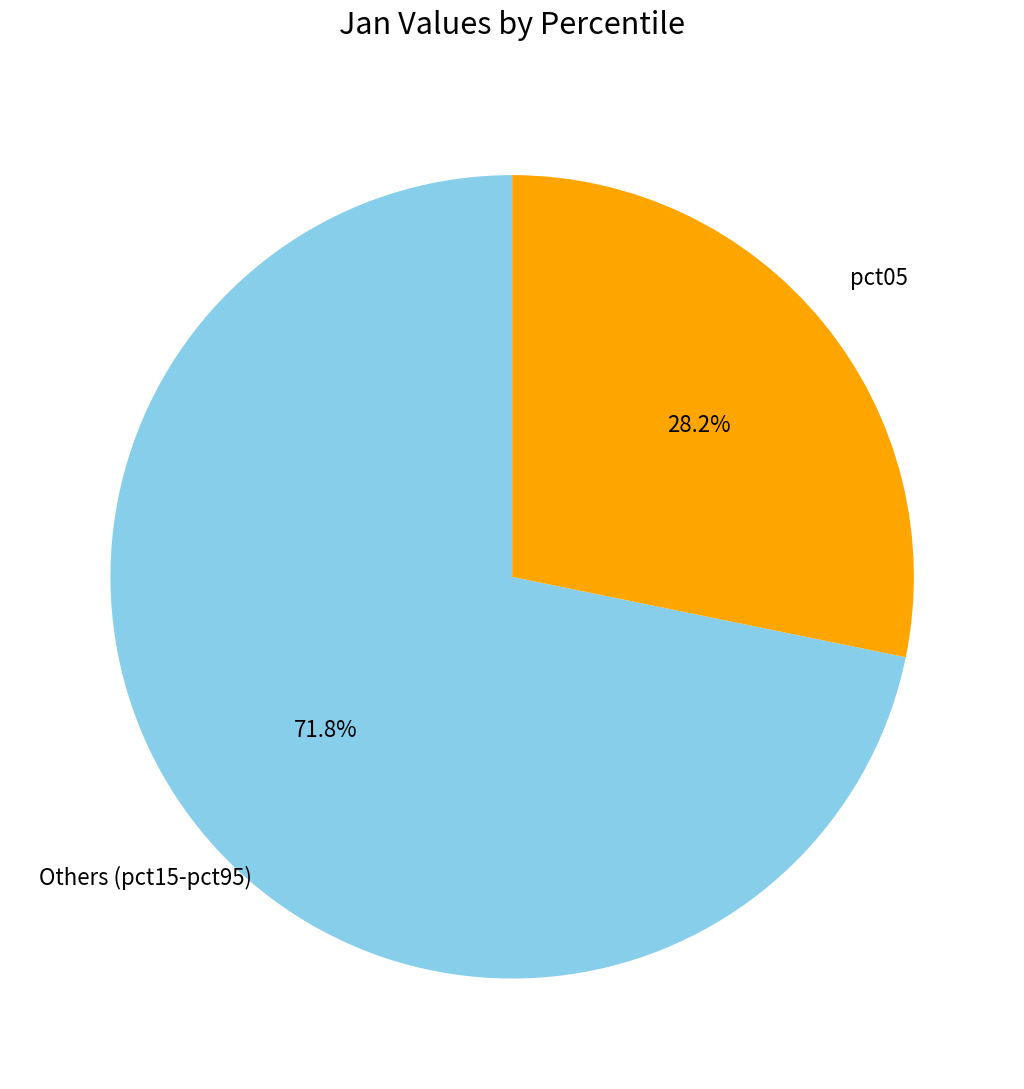

Between Others (pct15-pct95) and pct05, which is larger?

Others (pct15-pct95)